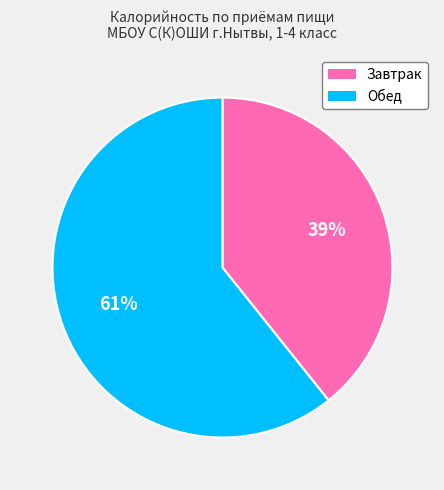

To the nearest percent, what is the average slice percentage?

50%